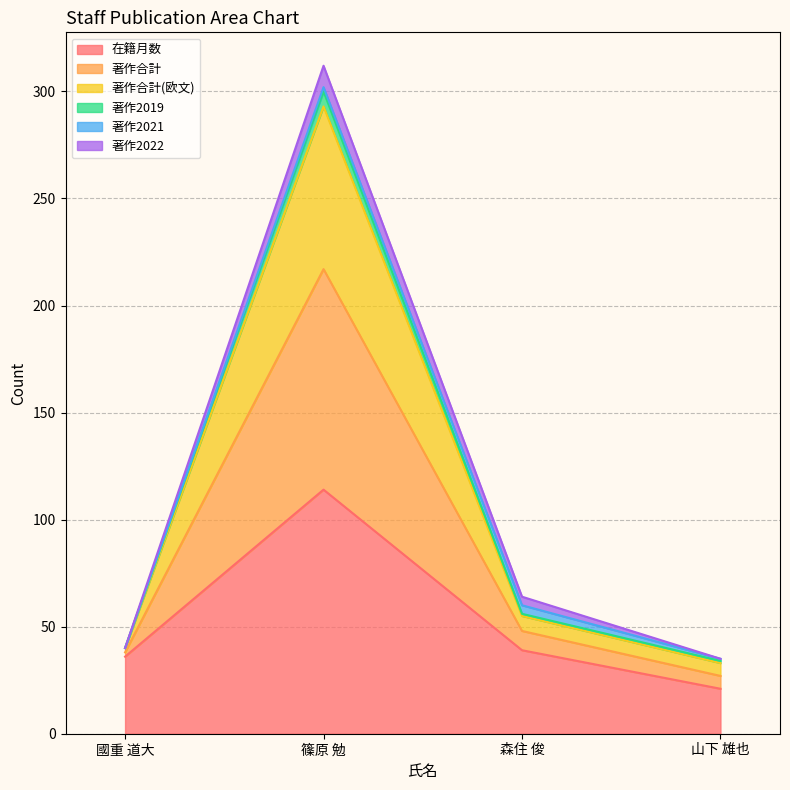

What is the total value across all series at 森住 俊?

64